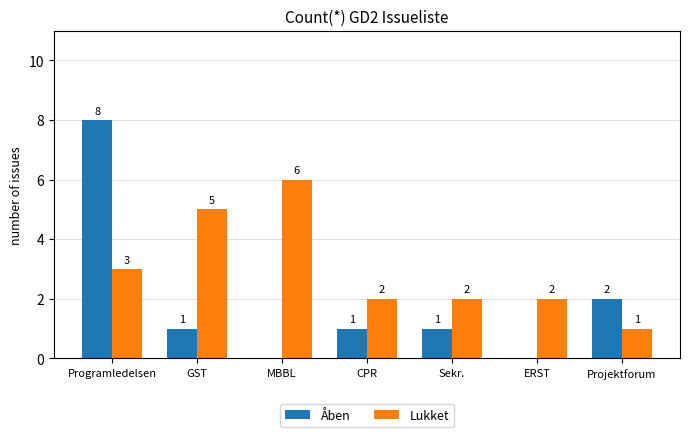

What is the sum of the Lukket values at CPR and Programledelsen?

5